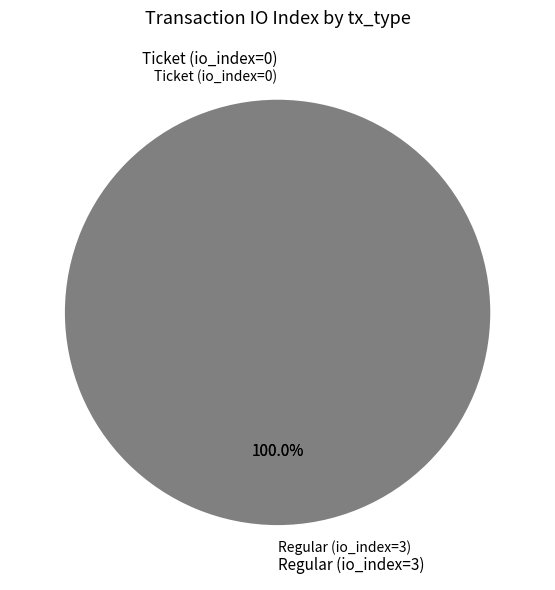

What is the change in value from Ticket (io_index=0) to Regular (io_index=3)?

+3